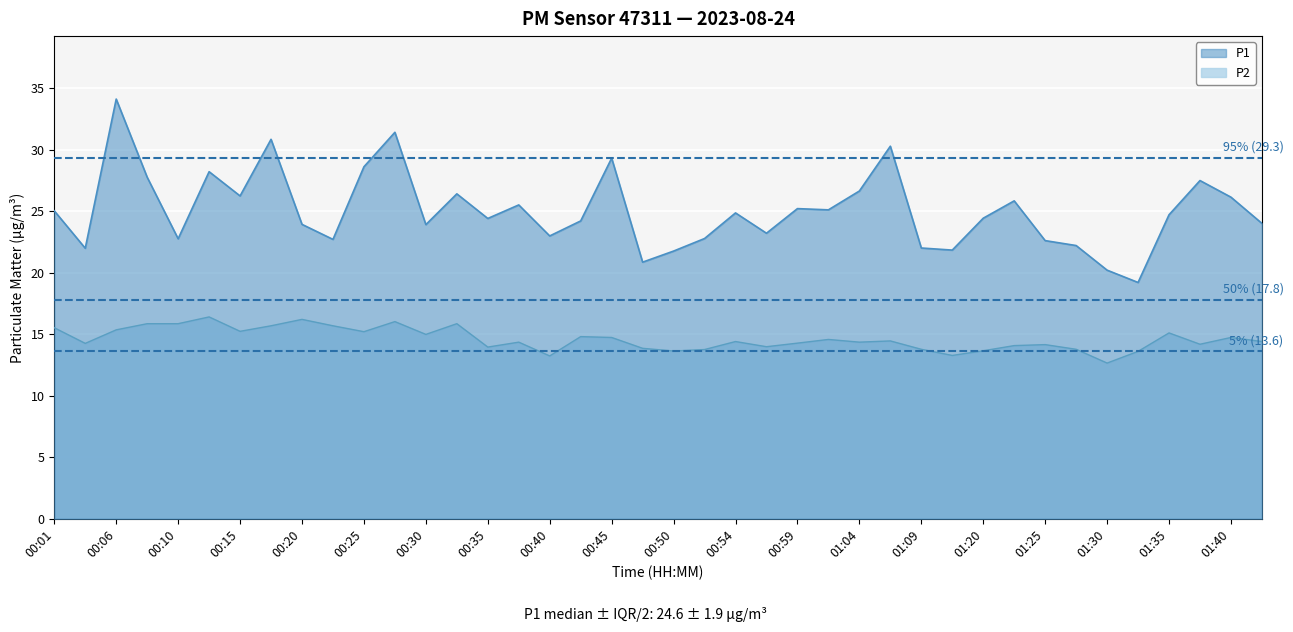

True or false: P1 and P2 cross at least once.

False